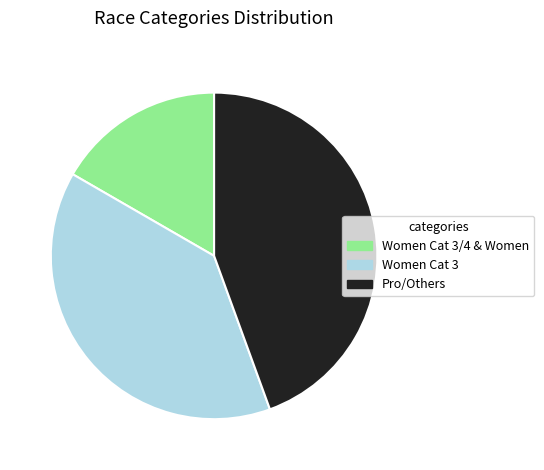

What is the smallest slice in the pie chart?

Women Cat 3/4 & Women